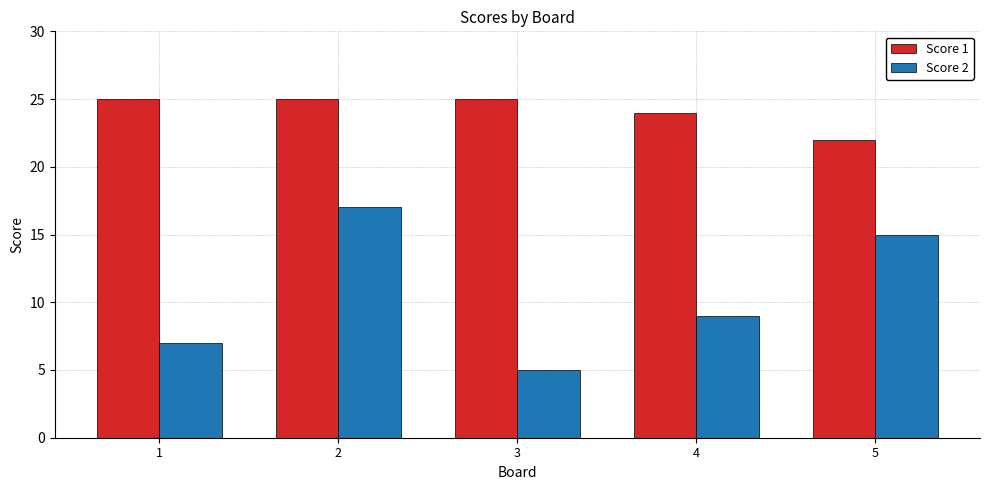

List the labels in order of Score 2 value, largest first.

2, 5, 4, 1, 3